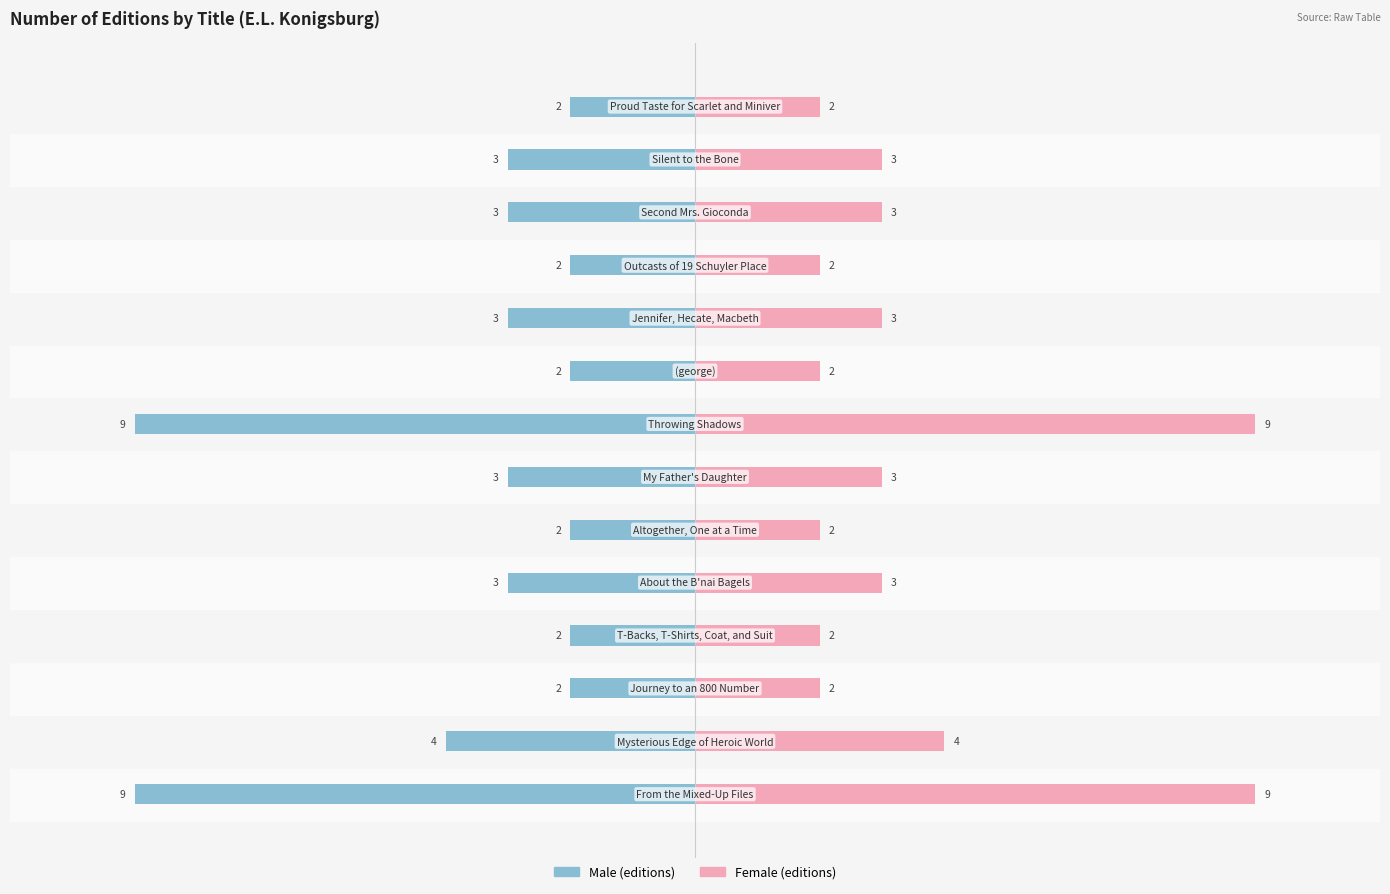

What is the difference between the maximum and minimum values in the Male series?

7